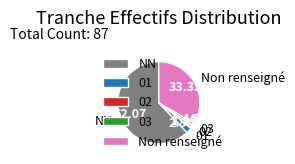

How many segments does this pie chart have?

5